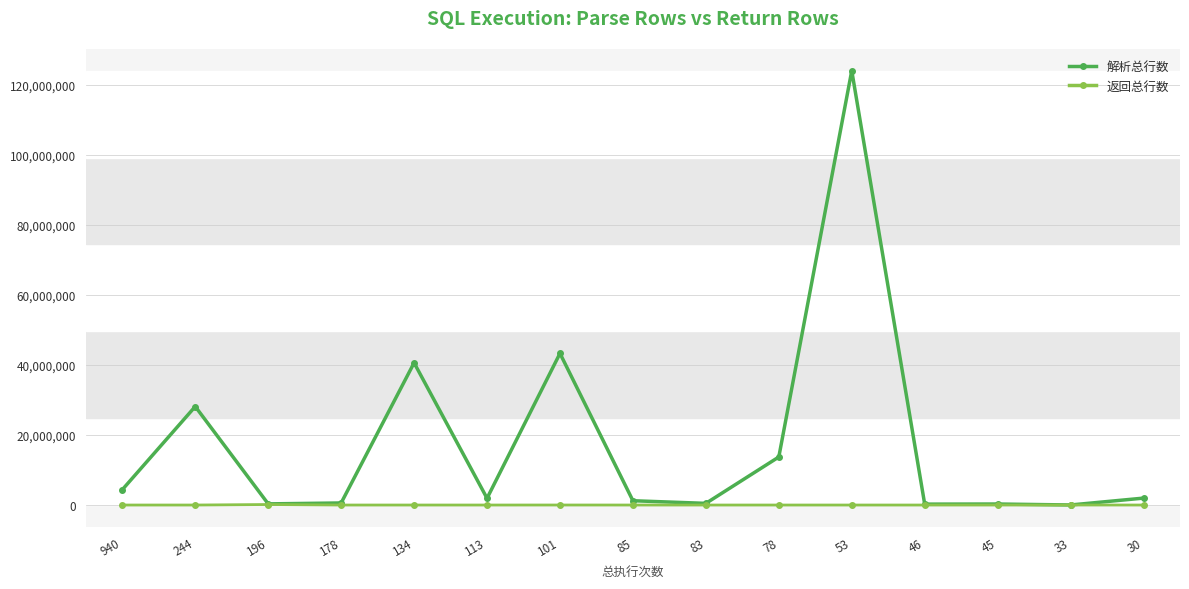

True or false: 返回总行数 has a value of 83 at 83.

True